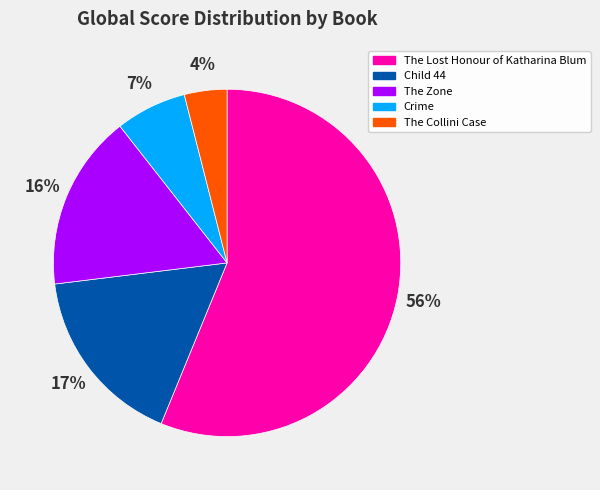

Which category accounts for the majority?

The Lost Honour of Katharina Blum